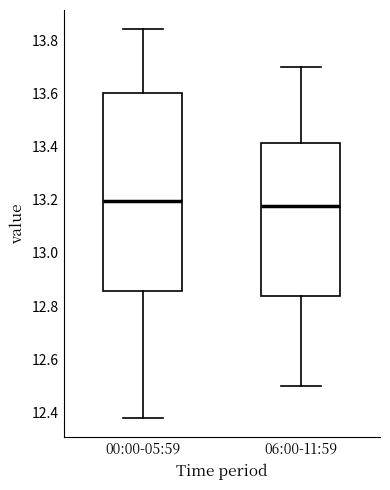

Reading left to right, transcribe this box plot: for each box, give where its median line is, the range the box spans, and where its two whiskers end, as read against the y-axis. The values are not printed on the chart, so give them approximately, as read against the axis.

00:00-05:59: median 13.20, box 12.86 to 13.60, whiskers 12.38 to 13.84
06:00-11:59: median 13.18, box 12.84 to 13.42, whiskers 12.50 to 13.70